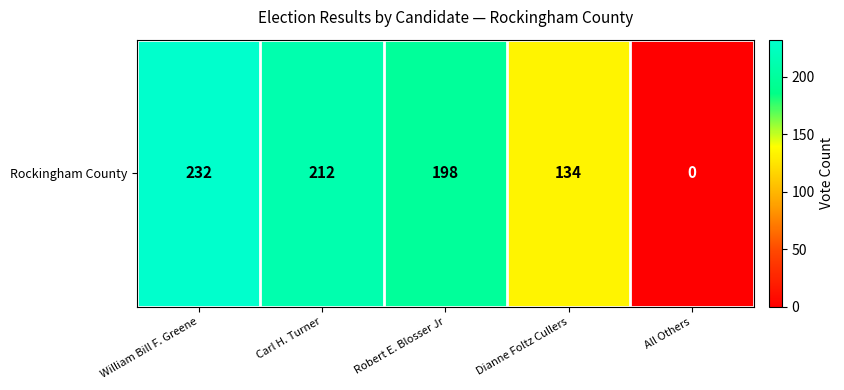

What value does the data have at William Bill F. Greene, to the nearest 10?

230